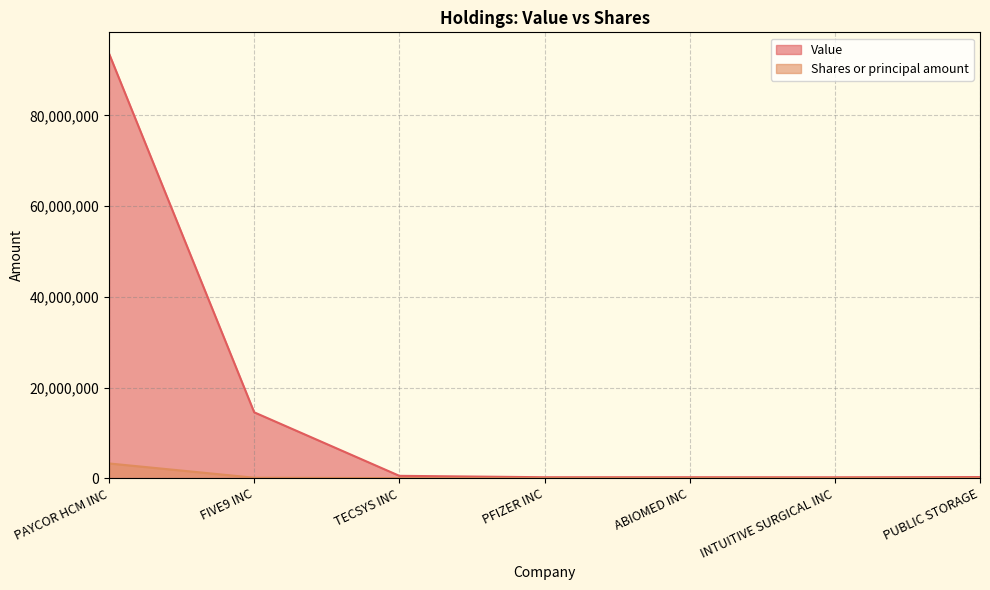

Where is the first local minimum for Value?

PFIZER INC